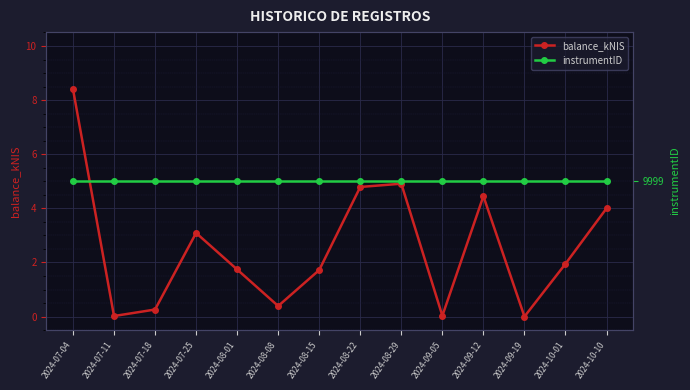

What is the average value of the balance_kNIS series?

2.6